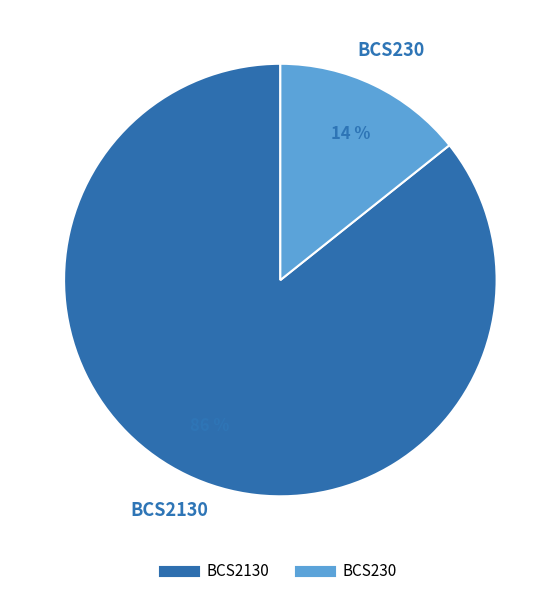

To the nearest percent, what is the combined percentage of BCS230 and BCS2130?

100%